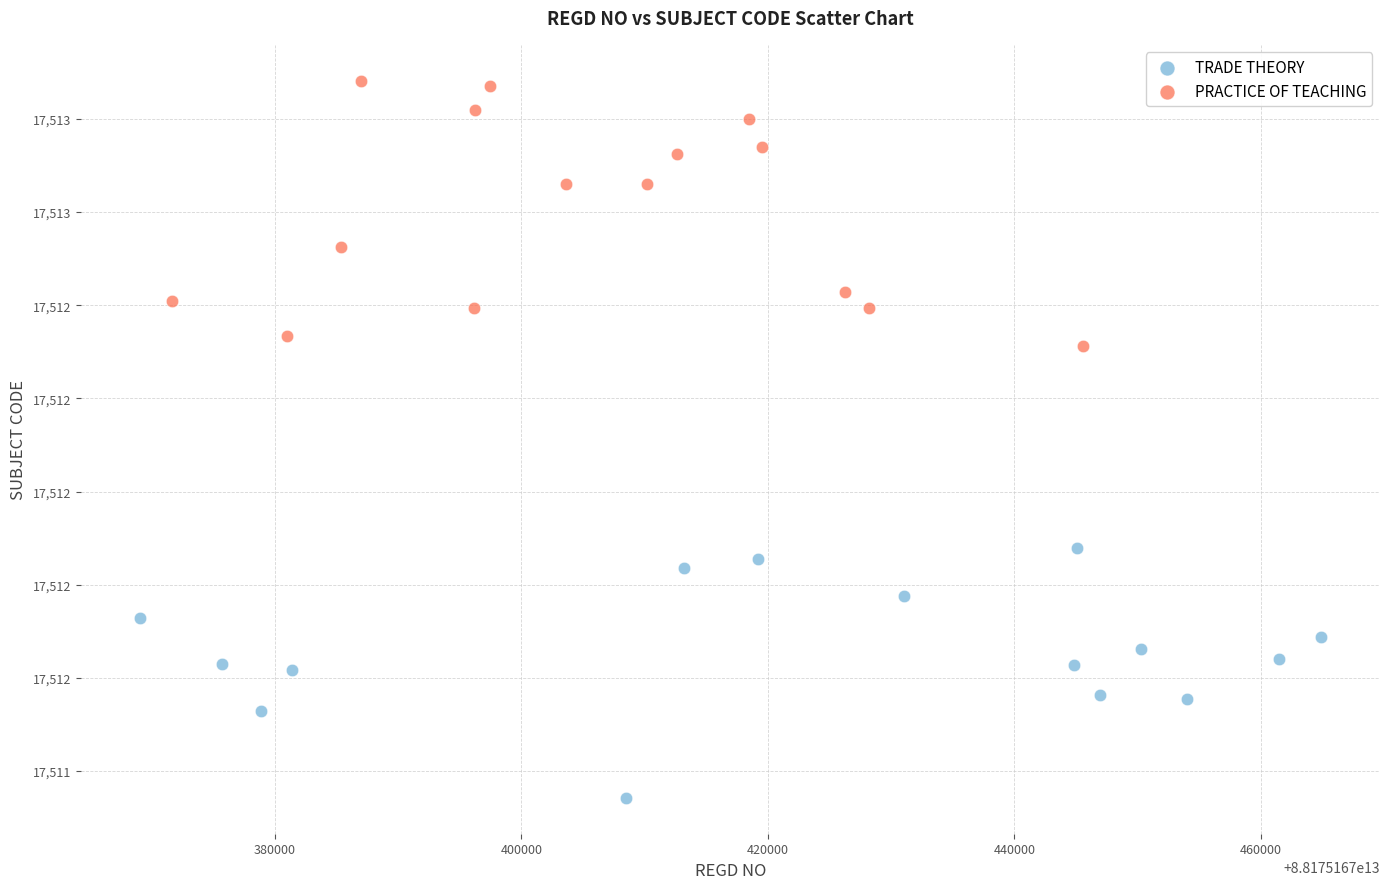

Which series reaches the maximum Y coordinate?

PRACTICE OF TEACHING